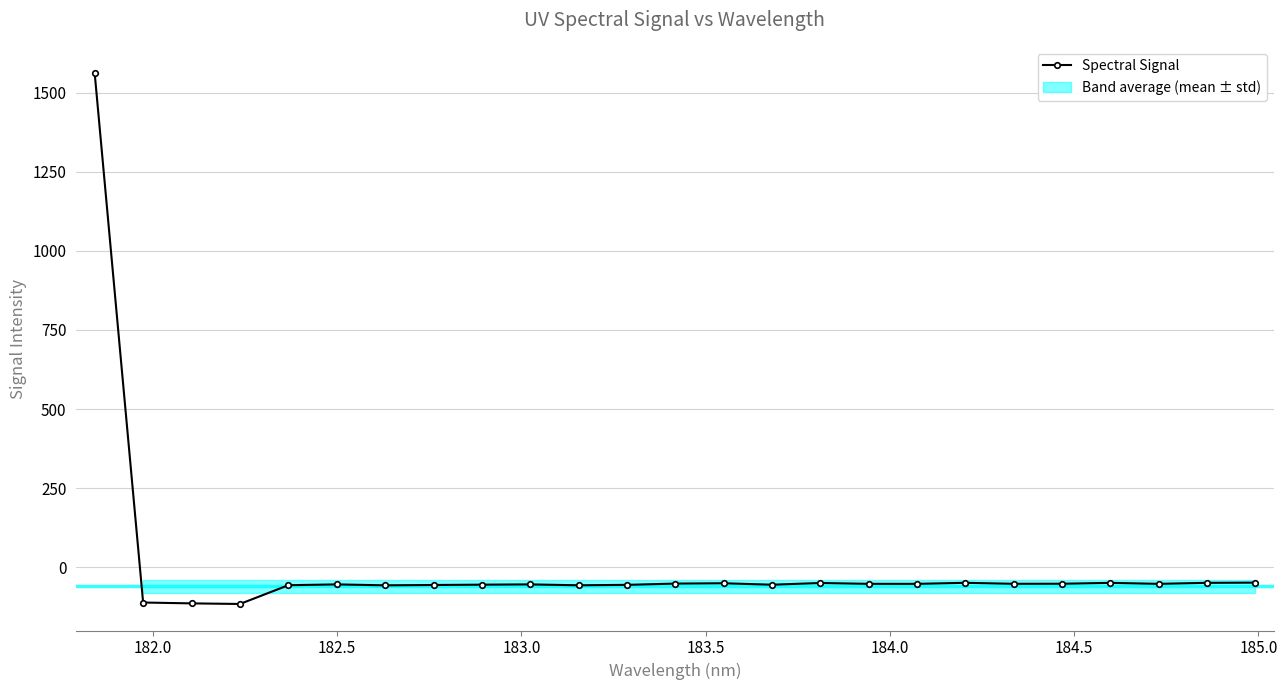

What is the value of the Spectral Signal point at the 16th from the left?

-49.6